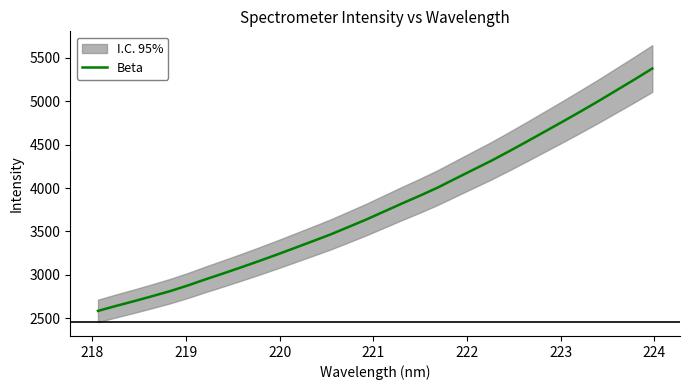

What is the lowest value of the Beta series?

2585.6